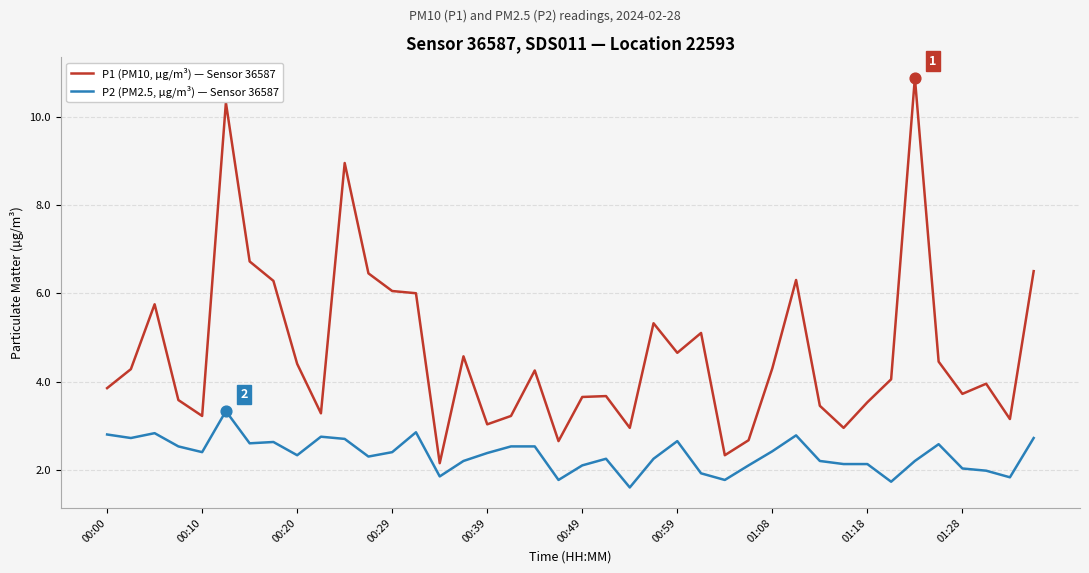

What are all the series names shown in the legend?

P1 (PM10, µg/m³) — Sensor 36587, P2 (PM2.5, µg/m³) — Sensor 36587